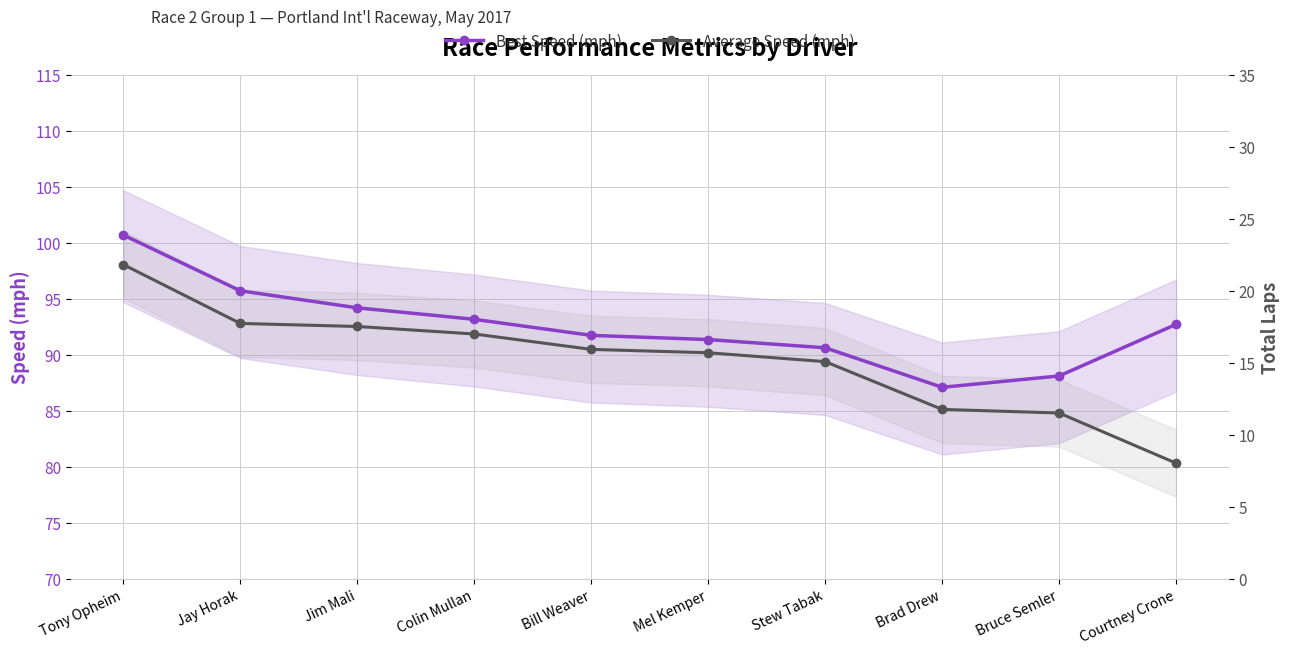

True or false: Best Speed (mph) and Average Speed (mph) intersect in this chart.

False